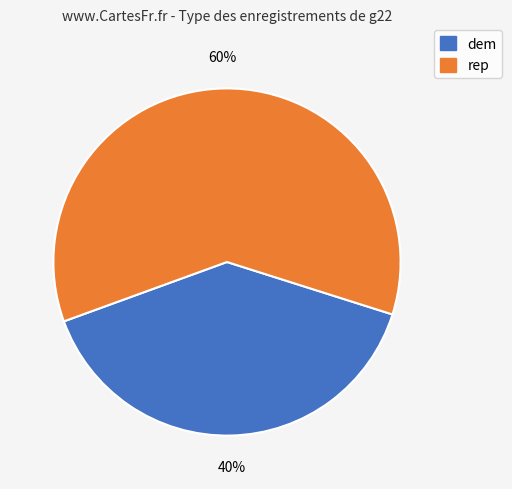

Does any single category account for the majority?

Yes